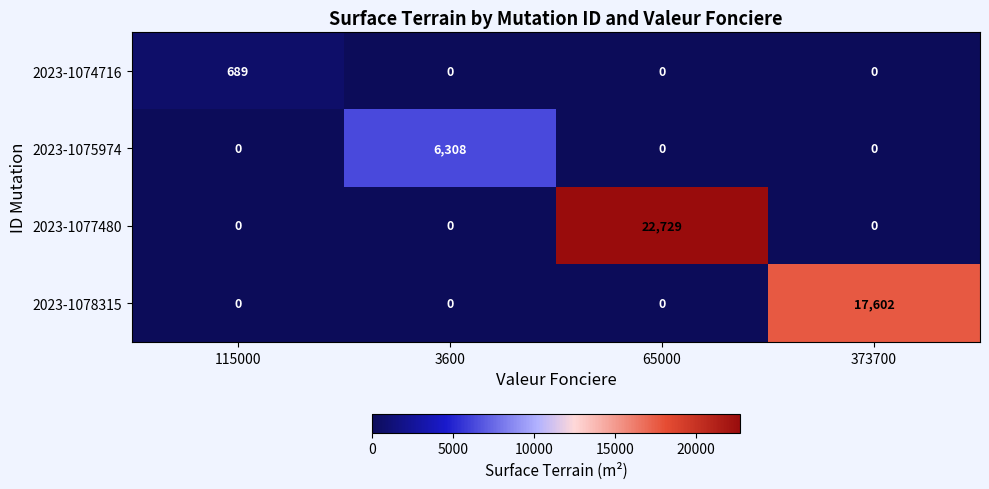

What is the total value across all series at 373700?

17602